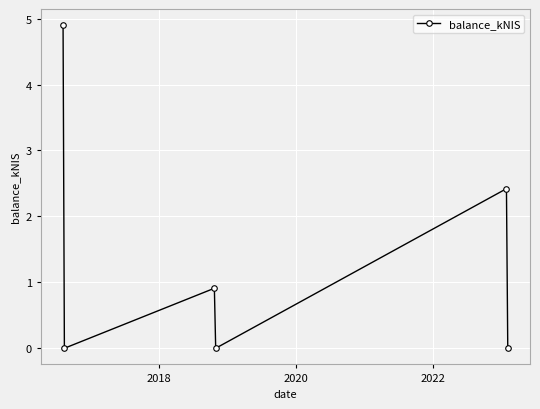

How many categories are shown in the chart?

6